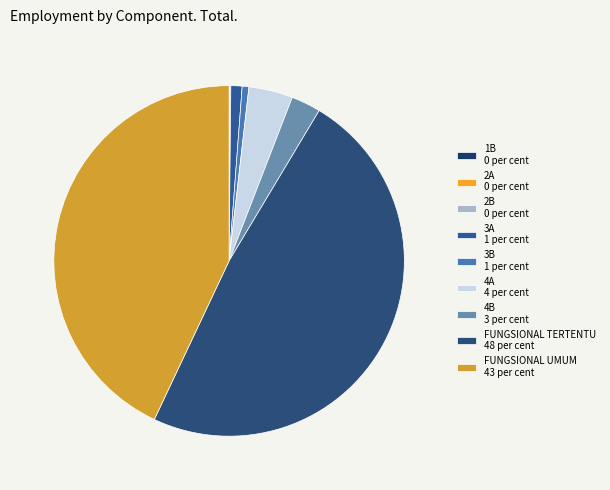

Is it true that 4B is 3% of the pie?

True